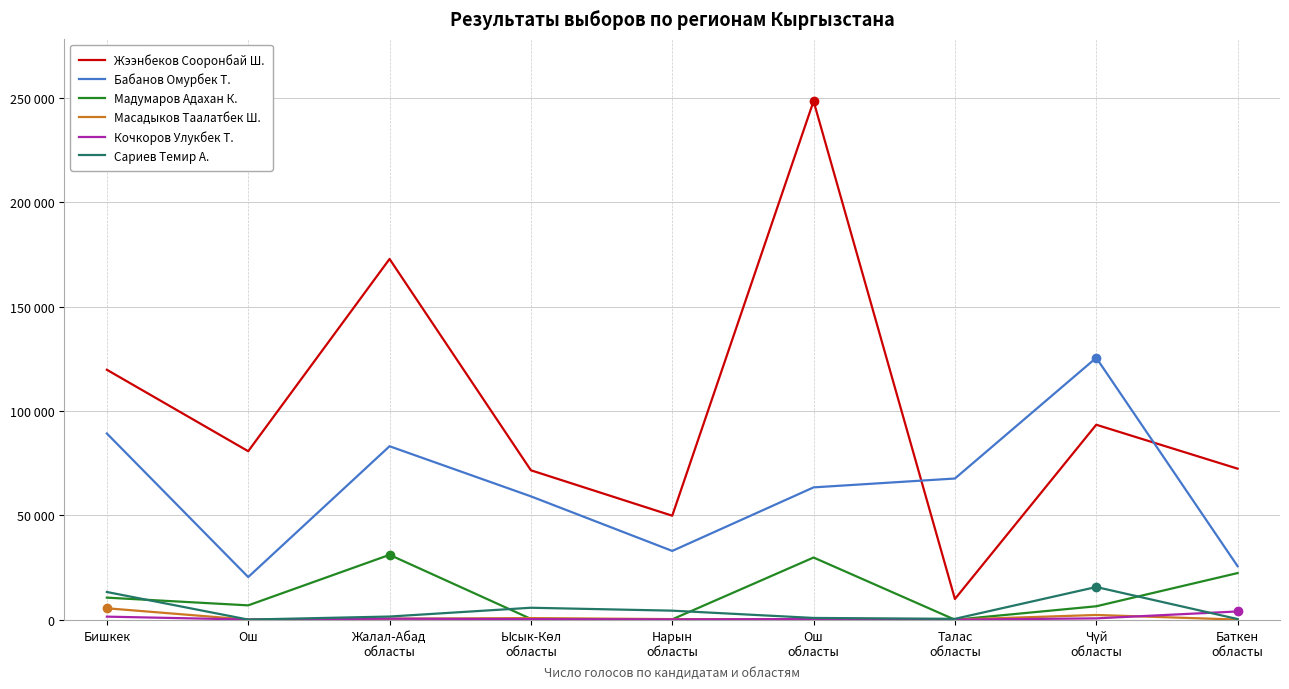

Does the chart have visible grid lines?

Yes